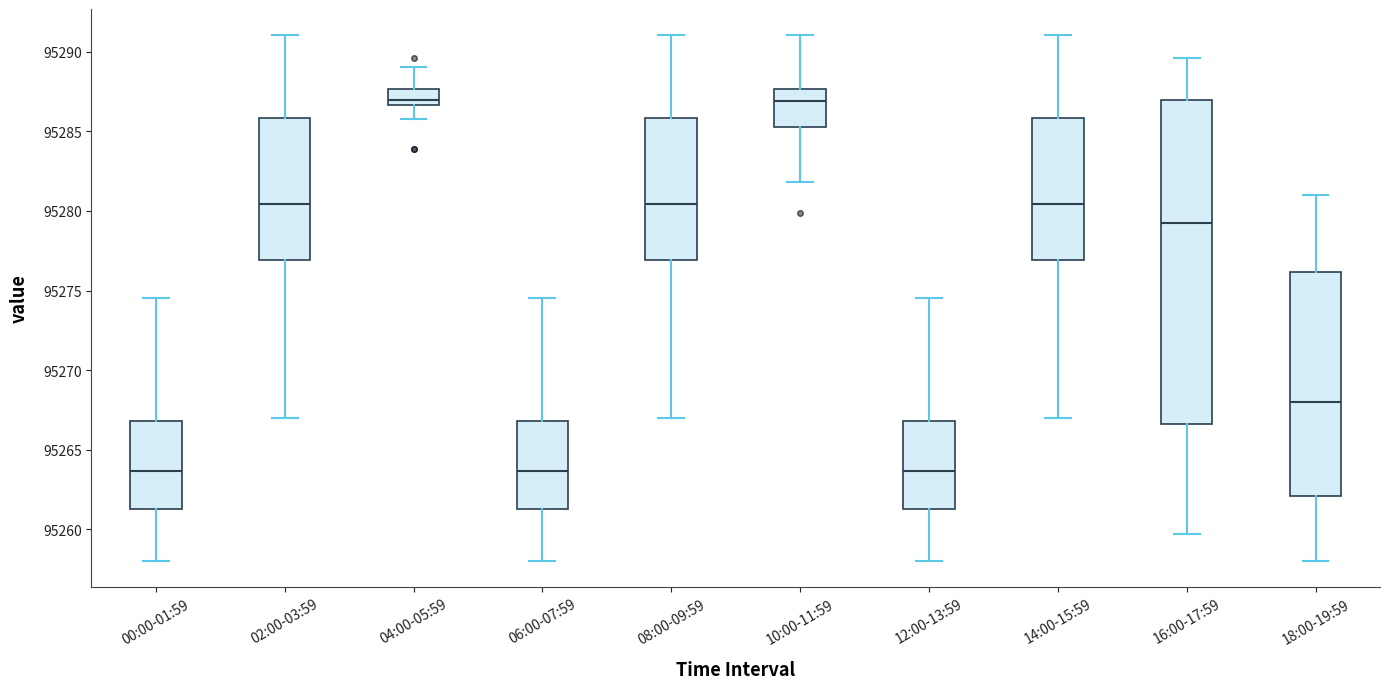

Reading left to right, read every box against the y-axis: the position of its median line, the range the box covers, and the ends of its whiskers. The values are not printed on the chart, so give them approximately, as read against the axis.

00:00-01:59: median 95263.5, box 95261.5 to 95267.0, whiskers 95258.0 to 95274.5
02:00-03:59: median 95280.5, box 95277.0 to 95286.0, whiskers 95267.0 to 95291.0
04:00-05:59: median 95287.0, box 95286.5 to 95287.5, whiskers 95286.0 to 95289.0
06:00-07:59: median 95263.5, box 95261.5 to 95267.0, whiskers 95258.0 to 95274.5
08:00-09:59: median 95280.5, box 95277.0 to 95286.0, whiskers 95267.0 to 95291.0
10:00-11:59: median 95287.0, box 95285.5 to 95287.5, whiskers 95282.0 to 95291.0
12:00-13:59: median 95263.5, box 95261.5 to 95267.0, whiskers 95258.0 to 95274.5
14:00-15:59: median 95280.5, box 95277.0 to 95286.0, whiskers 95267.0 to 95291.0
16:00-17:59: median 95279.0, box 95266.5 to 95287.0, whiskers 95259.5 to 95289.5
18:00-19:59: median 95268.0, box 95262.0 to 95276.0, whiskers 95258.0 to 95281.0